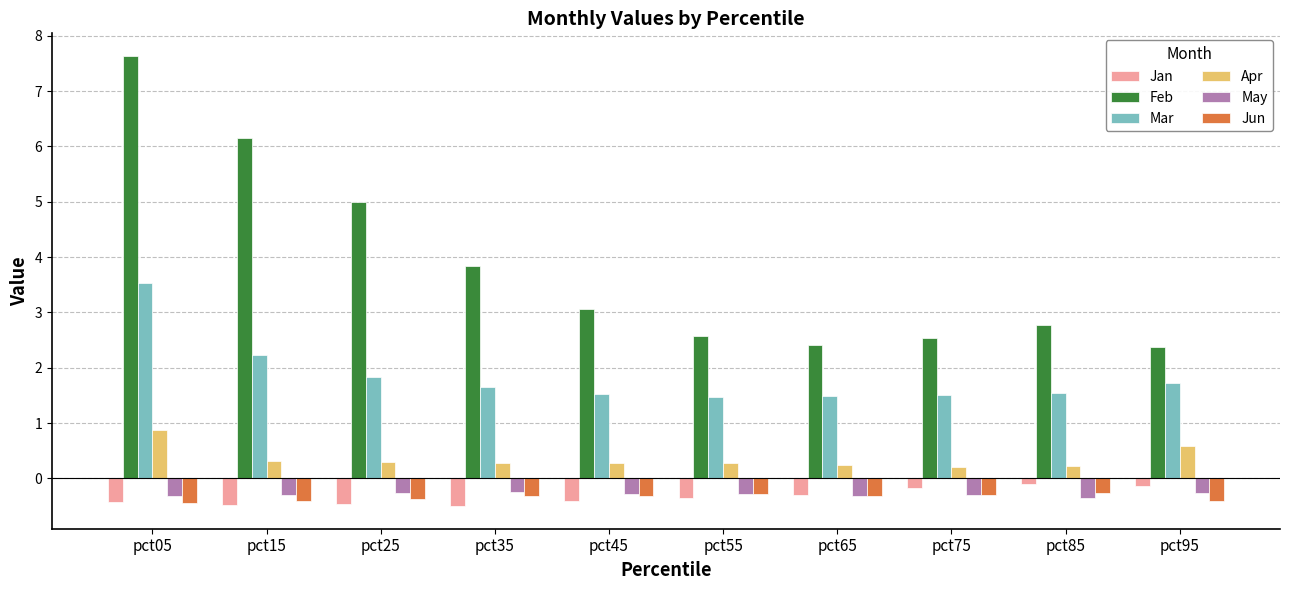

What is the value of the Apr bar at the 9th from the left?

0.2